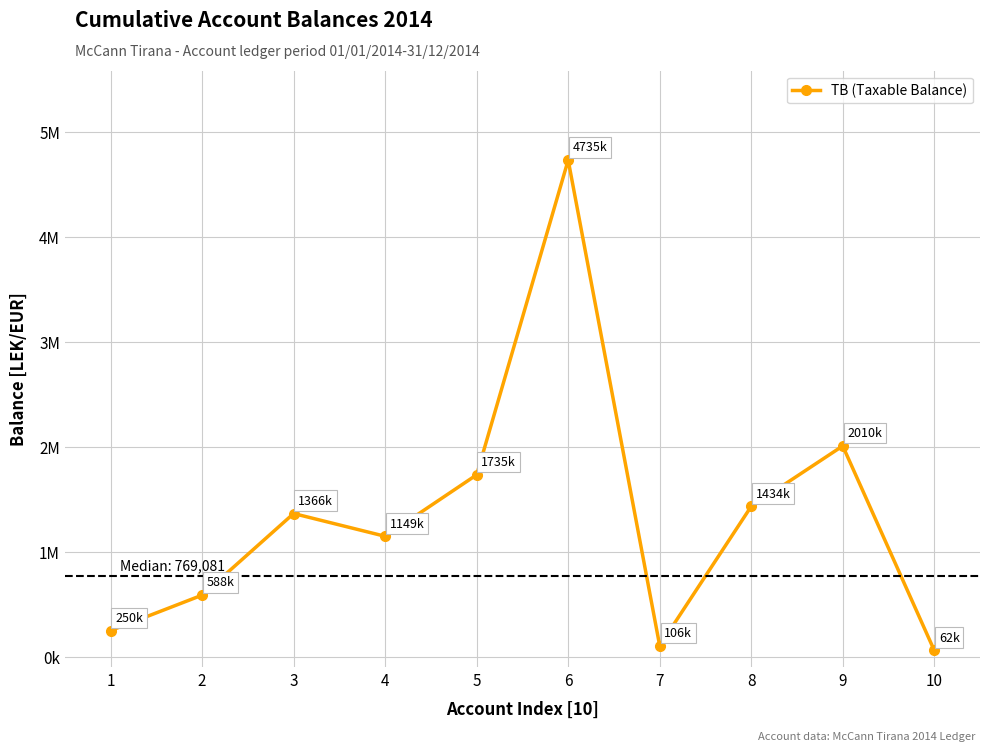

The value at 2 is 803945.5. True or false?

False